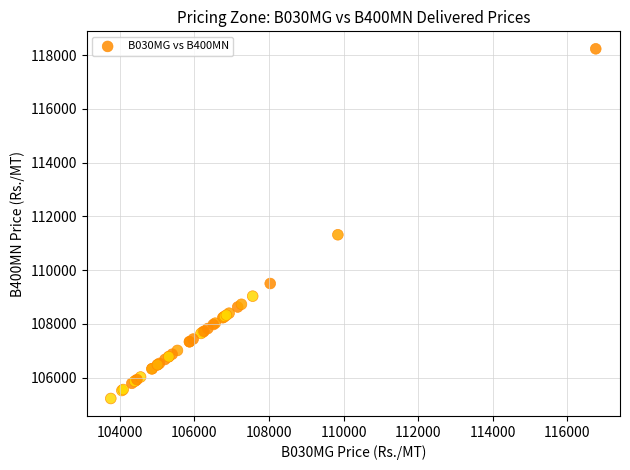

What Y value in the scatter plot is closest to 111730?

111317